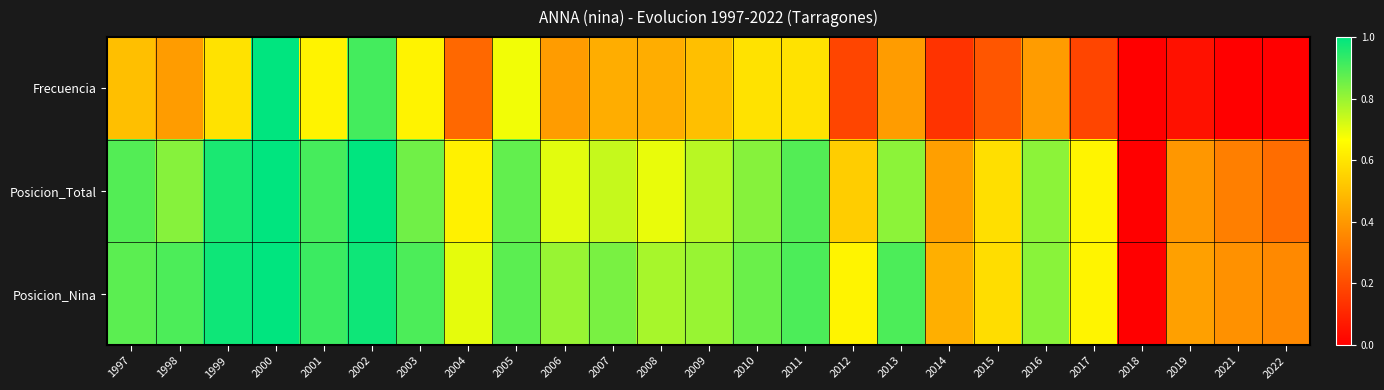

What is the maximum value shown in the chart?

1.0